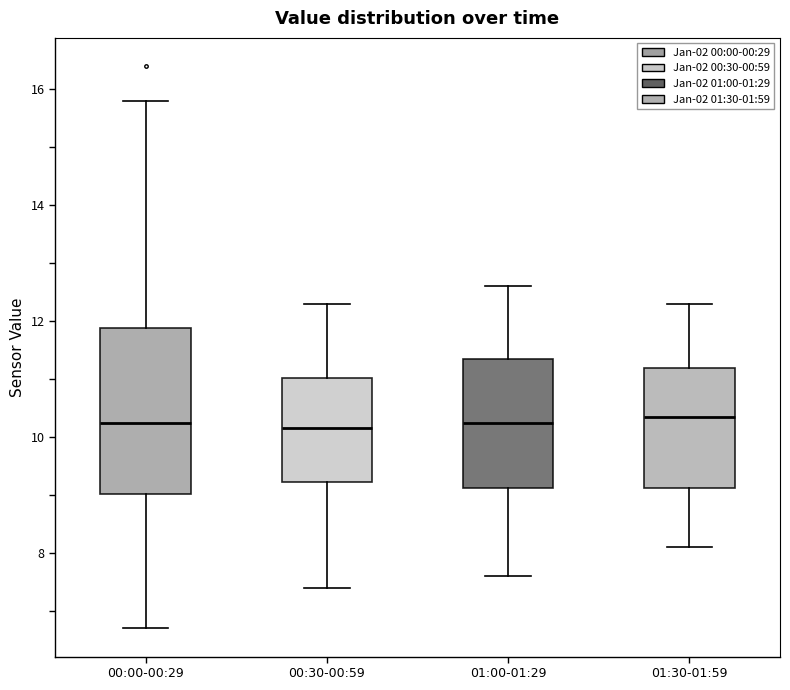

Reading left to right, read every box against the y-axis: the position of its median line, the range the box covers, and the ends of its whiskers. The values are not printed on the chart, so give them approximately, as read against the axis.

00:00-00:29: median 10.2, box 9.0 to 11.8, whiskers 6.8 to 15.8
00:30-00:59: median 10.2, box 9.2 to 11.0, whiskers 7.4 to 12.4
01:00-01:29: median 10.2, box 9.2 to 11.4, whiskers 7.6 to 12.6
01:30-01:59: median 10.4, box 9.2 to 11.2, whiskers 8.2 to 12.4